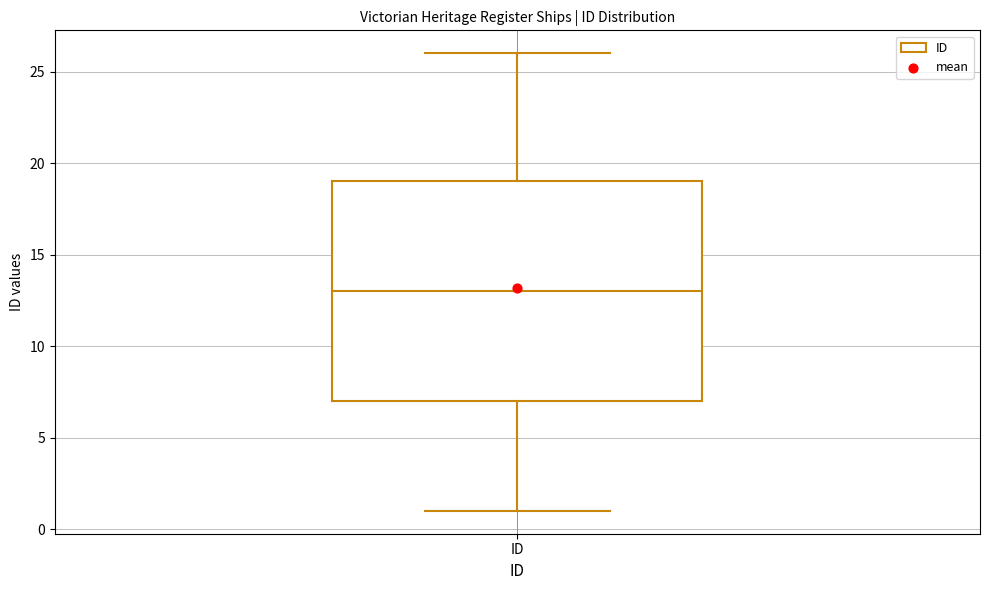

Transcribe this box plot: give where the median line is, the range the box spans, and where the two whiskers end, as read against the y-axis. The values are not printed on the chart, so give them approximately, as read against the axis.

median 13, box 7 to 19, whiskers 1 to 26